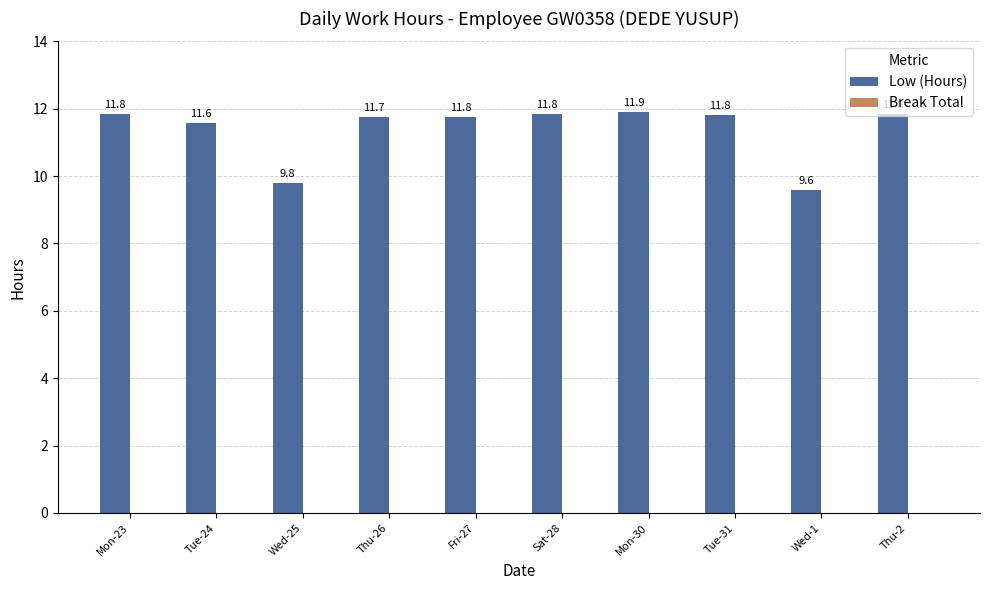

What is the smallest value displayed?

9.6